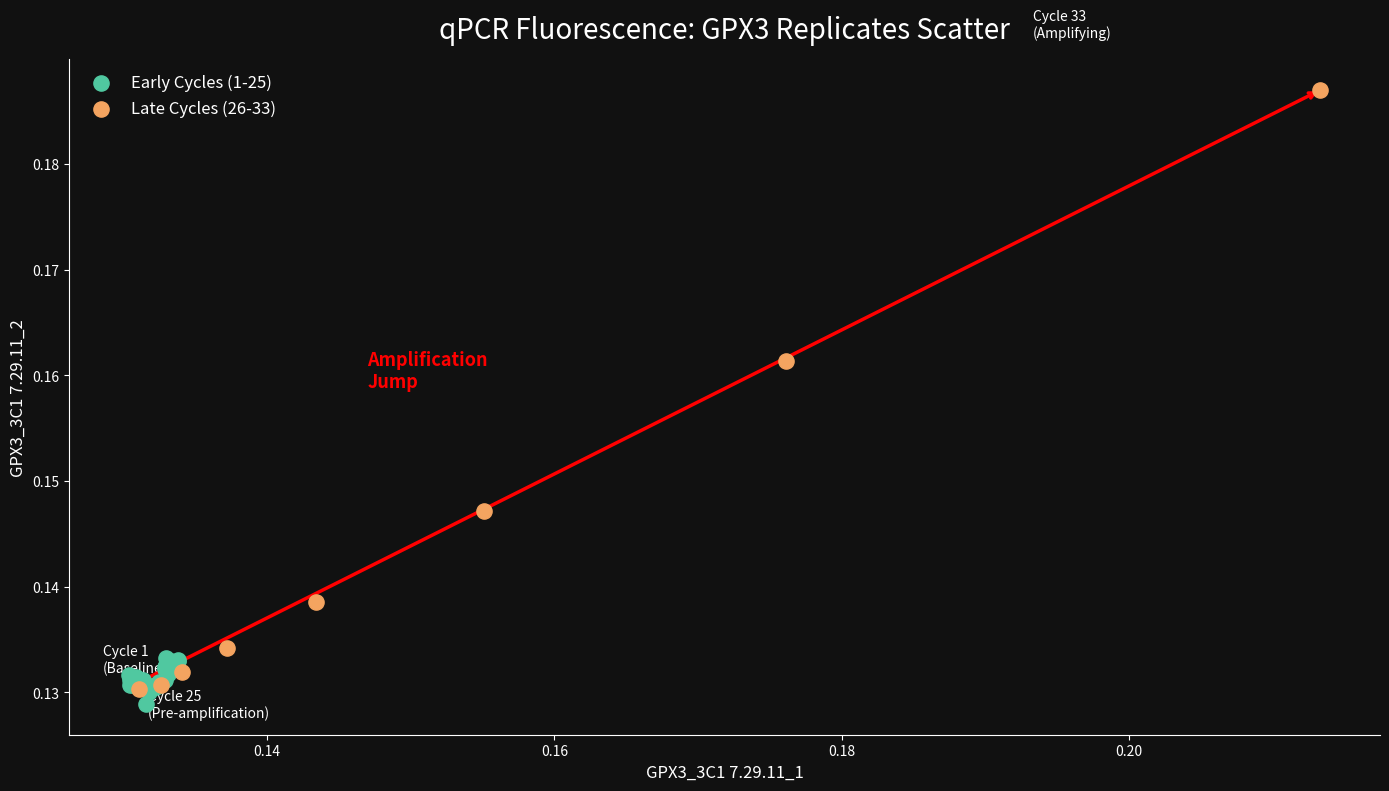

Which series has the largest Y range (max minus min)?

Late Cycles (26-33)